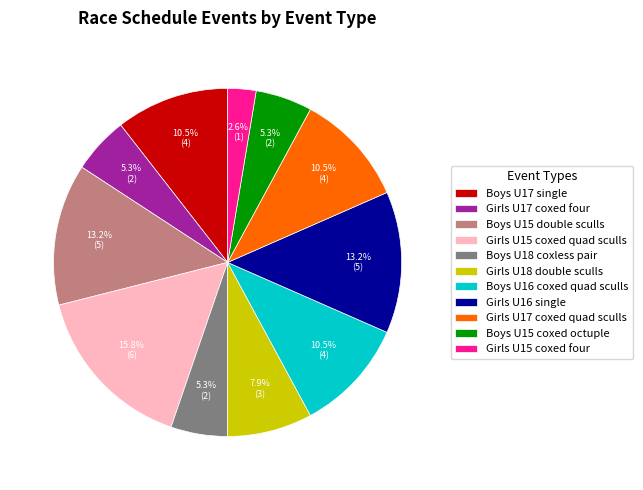

Does Girls U15 coxed quad sculls account for over 50% of the chart?

No